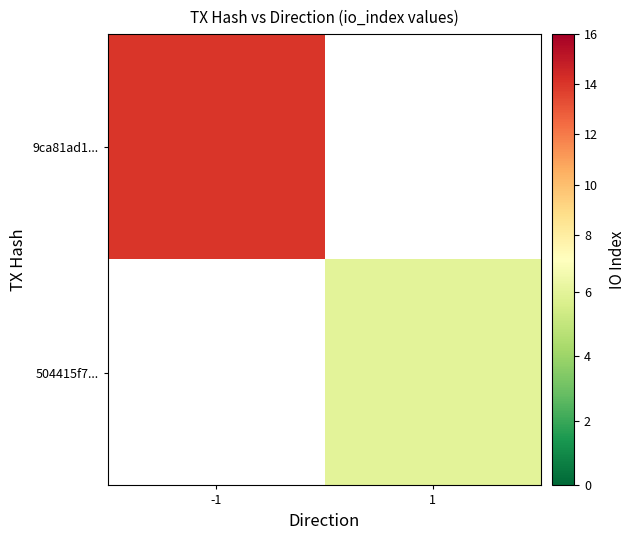

At which label does 504415f7... reach its peak?

-1